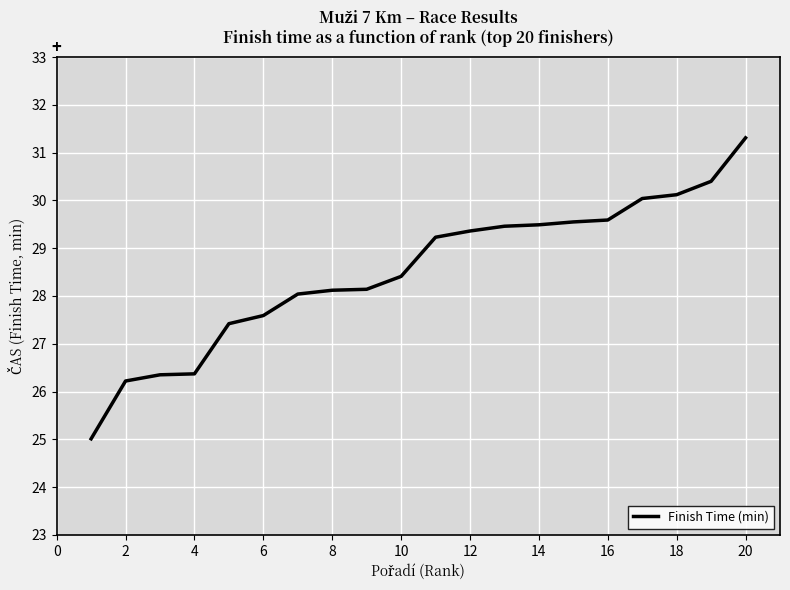

What is the maximum value shown in the chart?

31.3